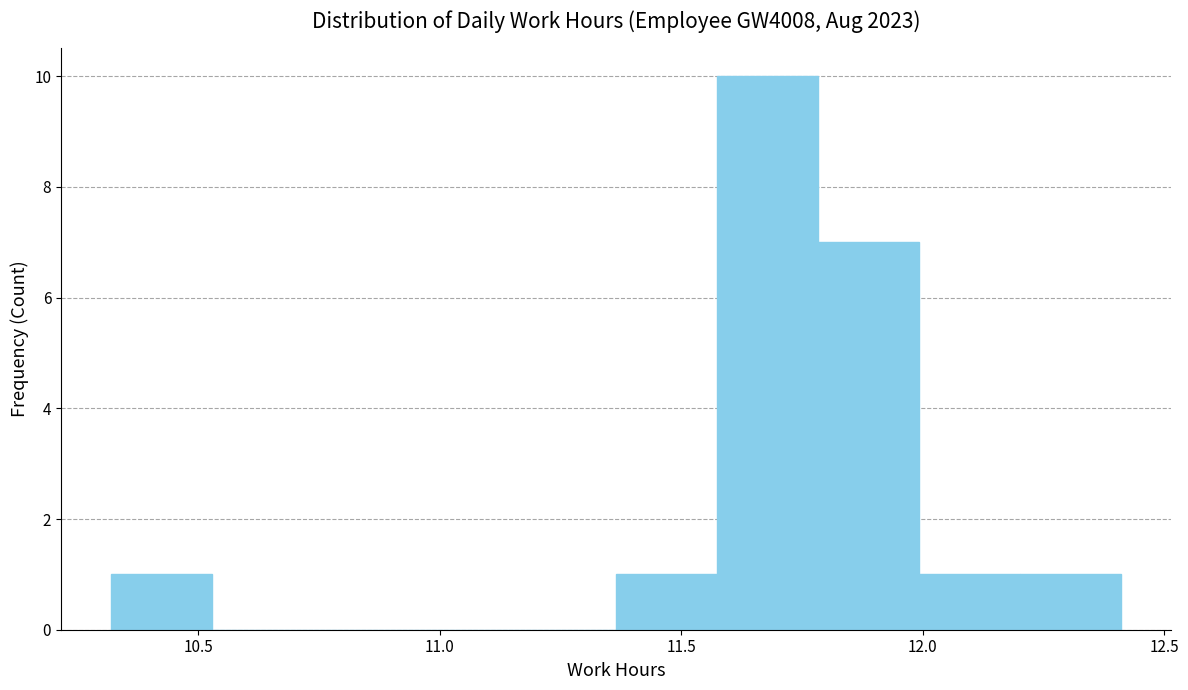

Over which range of the x-axis is the bar tallest?

11.55 to 11.80